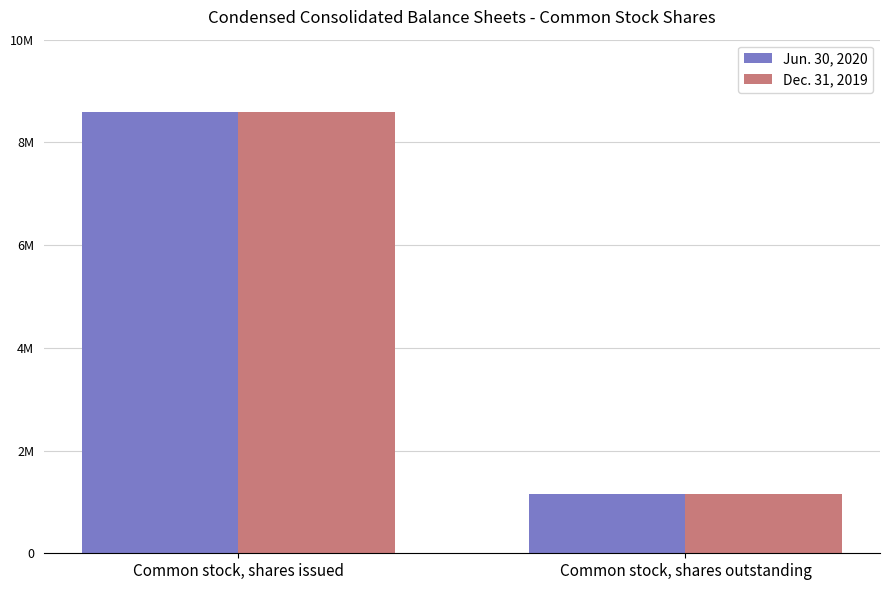

Does the chart contain stacked bars?

No